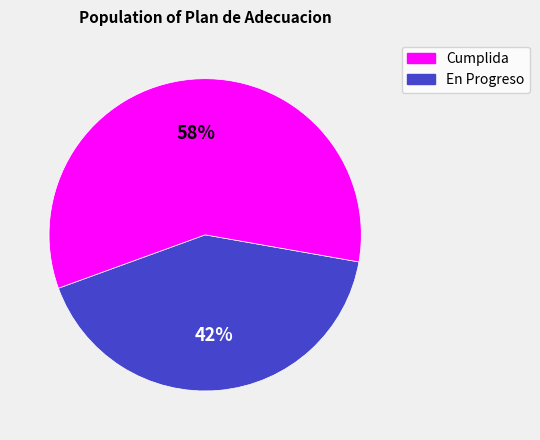

Is there any slice that represents more than half of the pie?

Yes